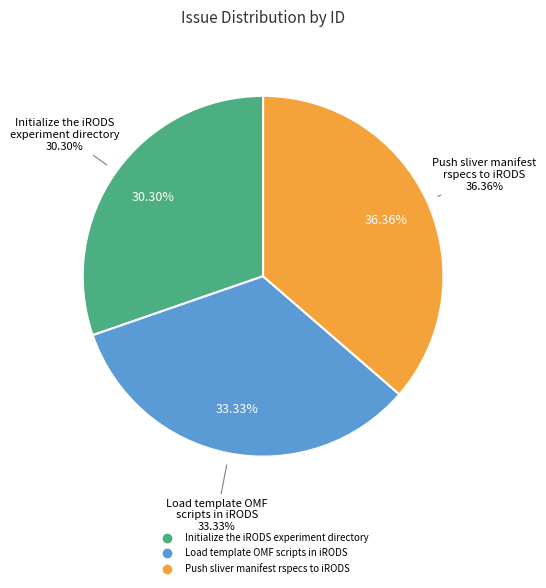

To the nearest percent, what is the difference between the largest and smallest slice percentages?

6%